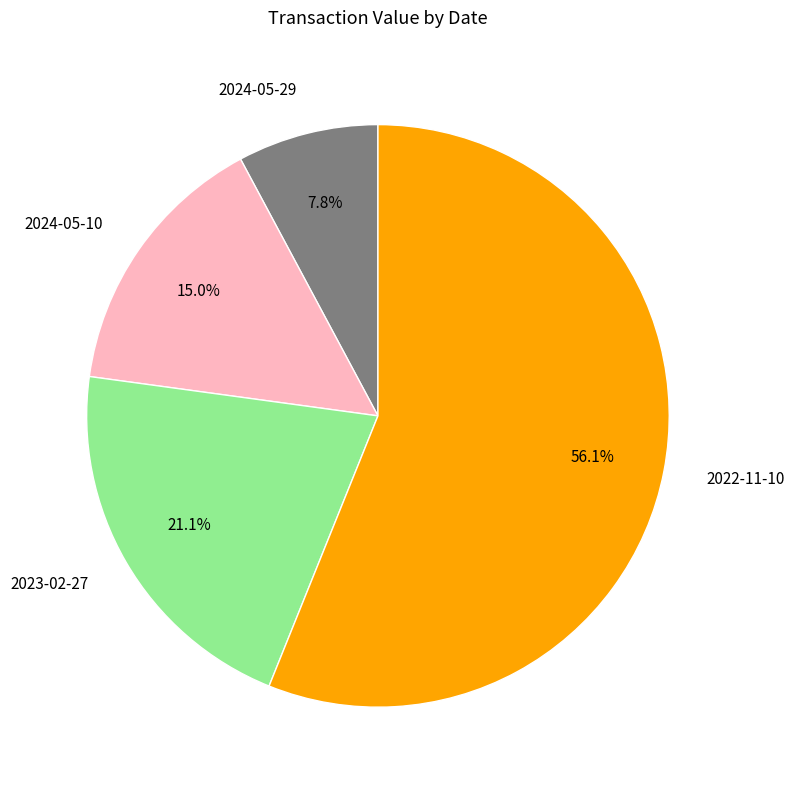

To the nearest percent, what is the average slice percentage?

25%